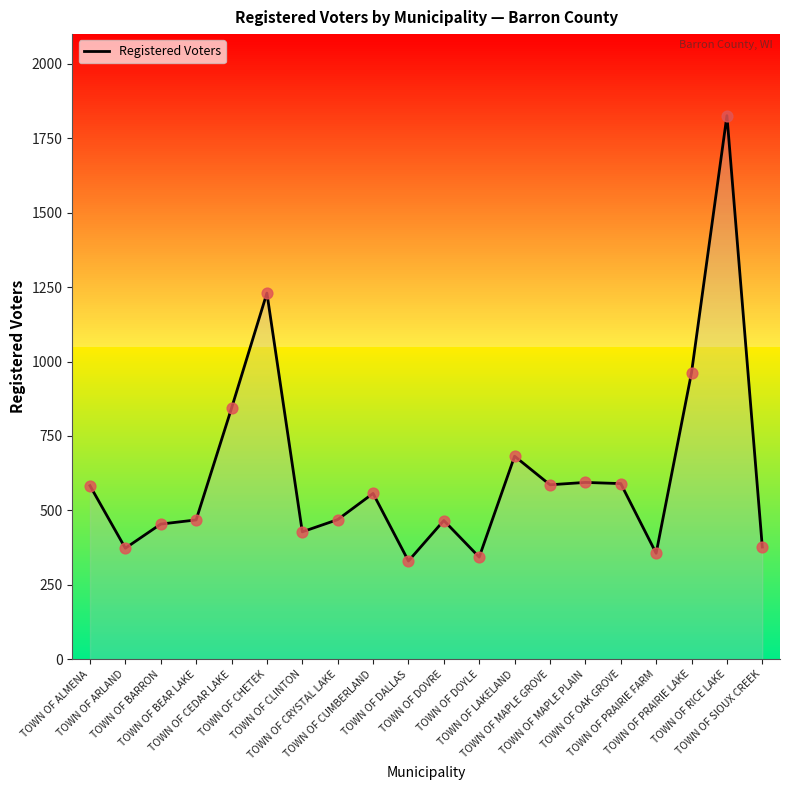

What is the change in value from TOWN OF CEDAR LAKE to TOWN OF CLINTON?

-415